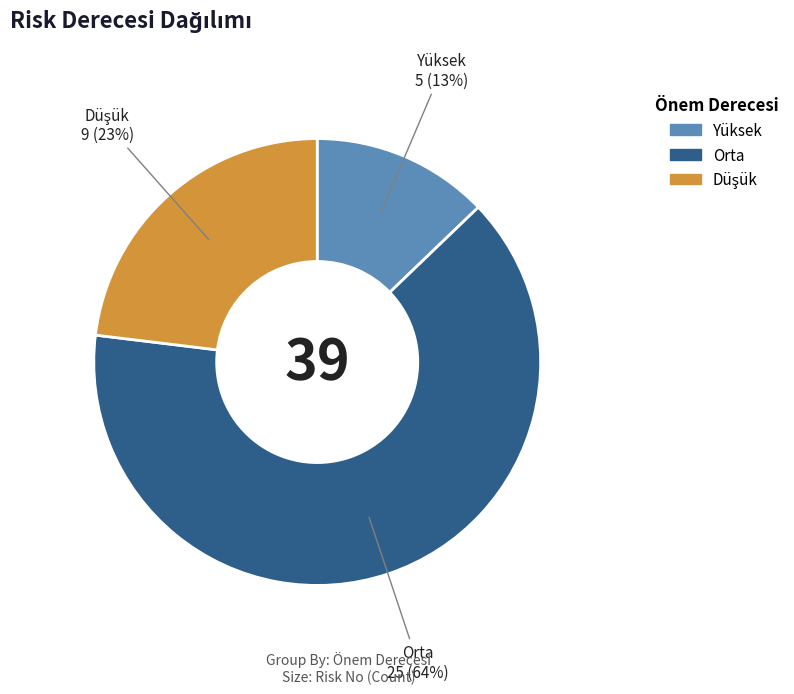

The Orta slice represents 75% of the pie. True or false?

False